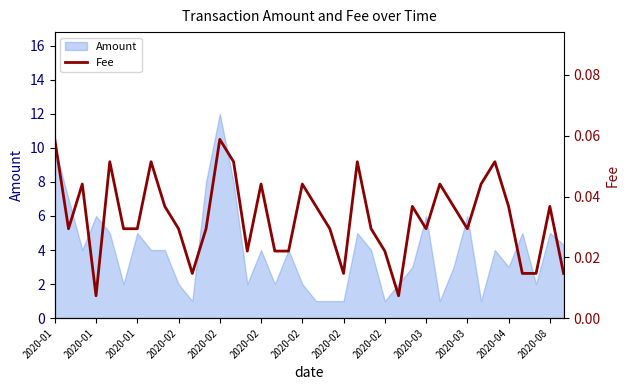

Which label corresponds to the smallest value in the chart?

2020-01